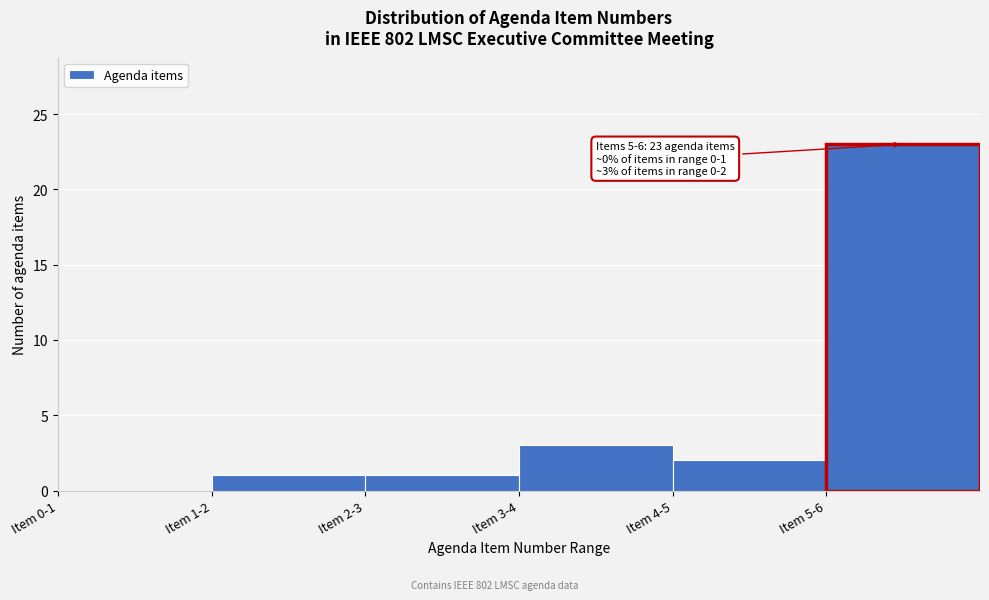

Reading left to right, what are all the values shown in this chart?

Item 0-1=0	Item 1-2=1	Item 2-3=1	Item 3-4=3	Item 4-5=2	Item 5-6=23